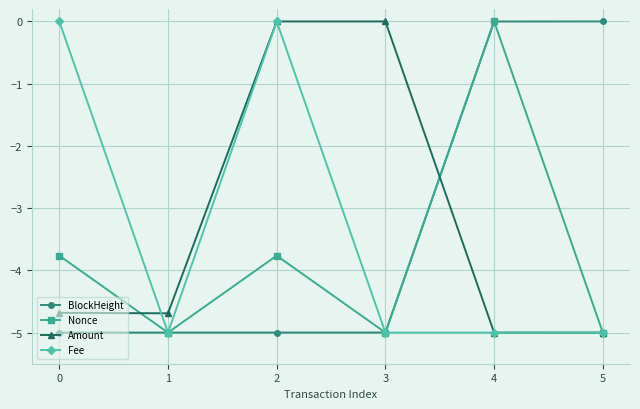

Which series ends up on top after the final intersection of Amount and BlockHeight?

BlockHeight